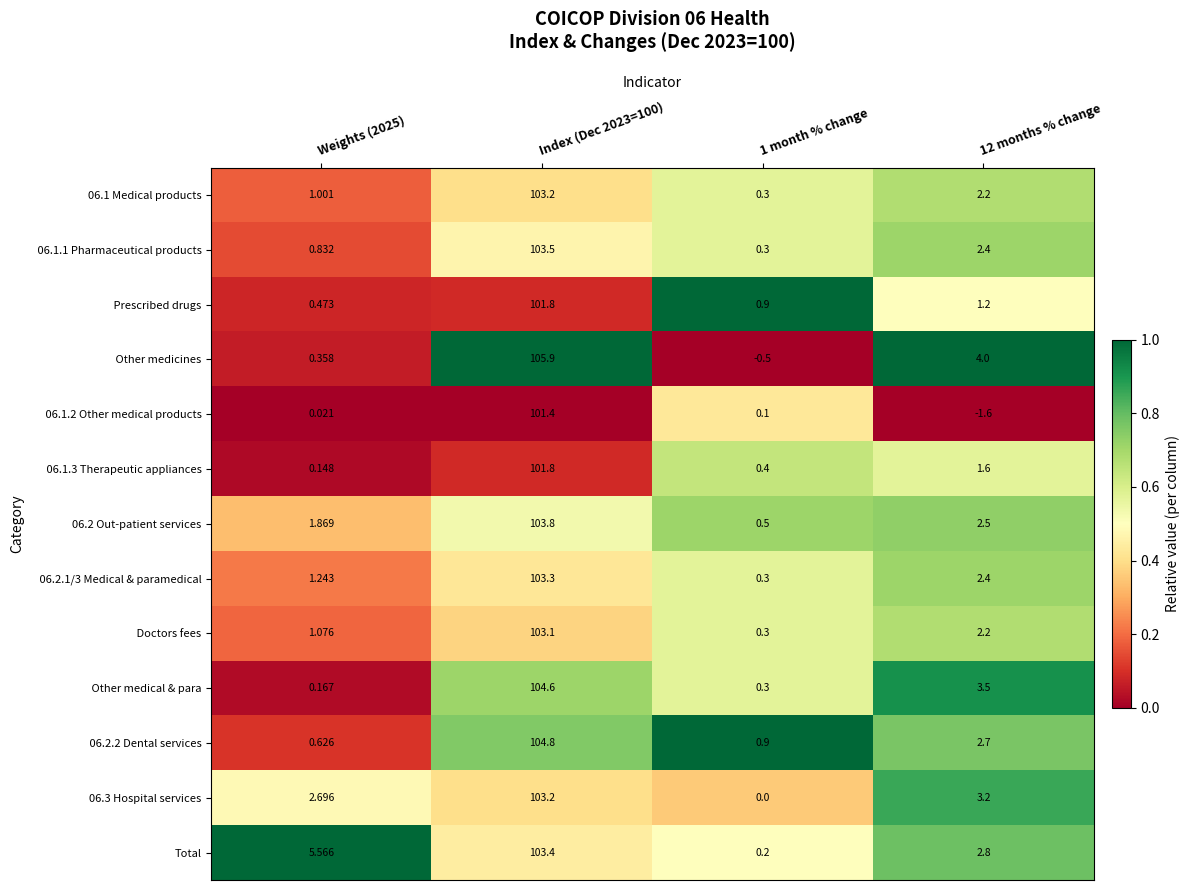

Which series has the largest total across all categories?

Total